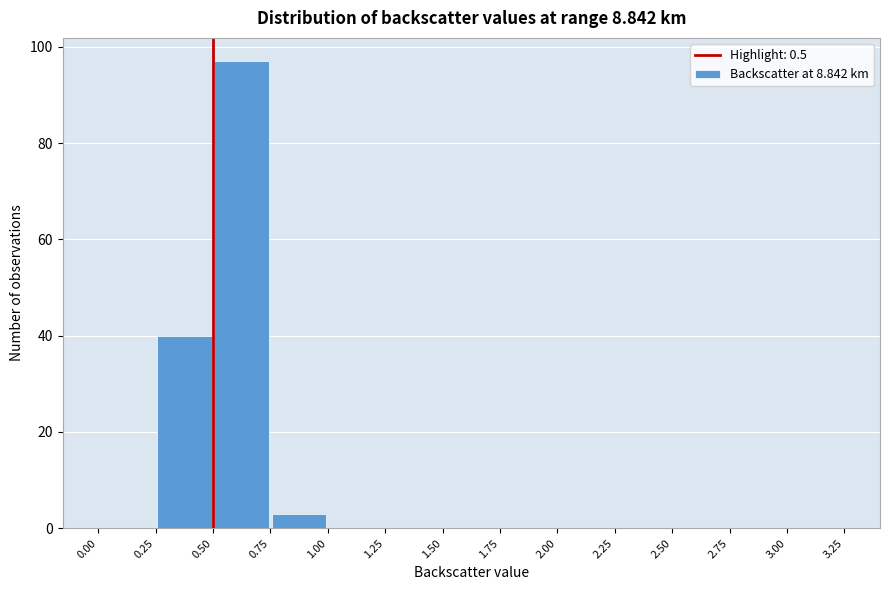

Reading left to right, transcribe this chart: for each bar, give the range it covers on the x-axis and its height. The values are not printed on the chart, so give them approximately, as read against the axis.

0.00 to 0.25: 0
0.25 to 0.50: 40
0.50 to 0.75: 98
0.75 to 1.00: 4
1.00 to 1.25: 0
1.25 to 1.50: 0
1.50 to 1.75: 0
1.75 to 2.00: 0
2.00 to 2.25: 0
2.25 to 2.50: 0
2.50 to 2.75: 0
2.75 to 3.00: 0
3.00 to 3.25: 0